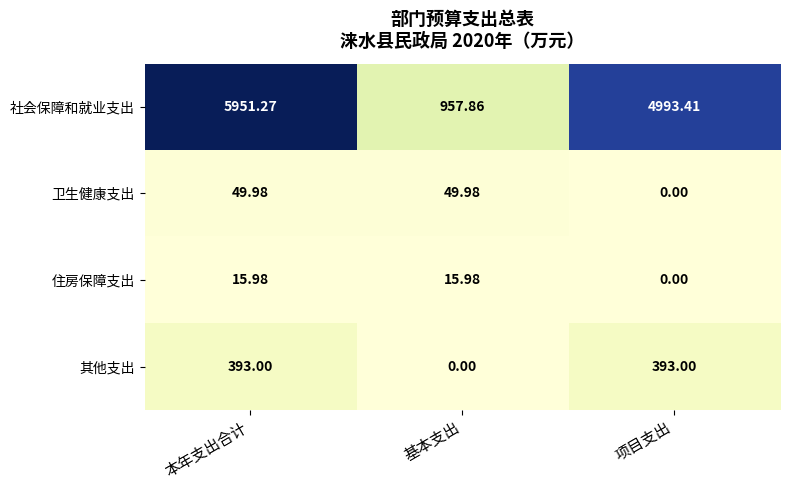

Which category has the lowest value in the 社会保障和就业支出 series?

基本支出